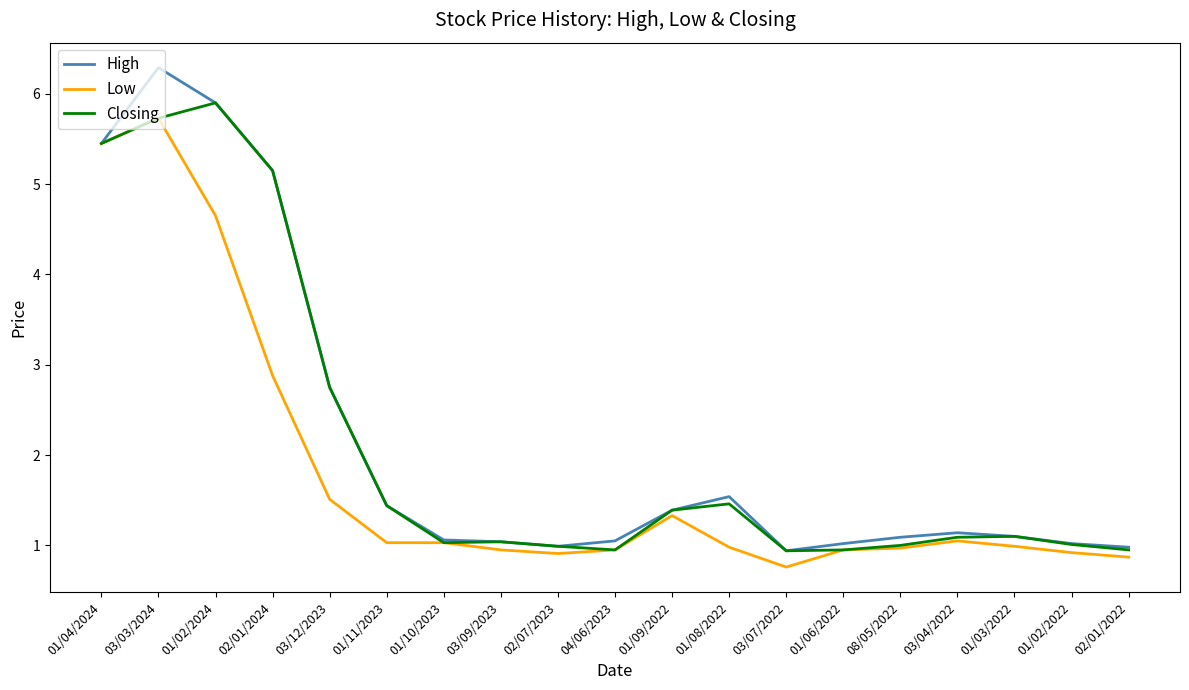

What is the total value across all series at 01/09/2022?

4.1